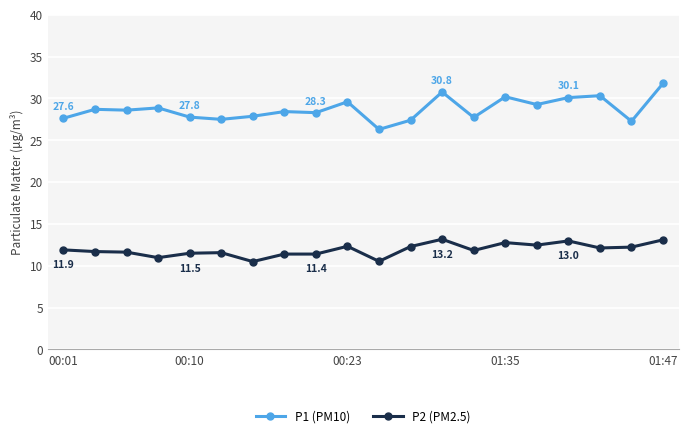

What is the difference between the maximum and second lowest values in the P2 (PM2.5) series?

2.6